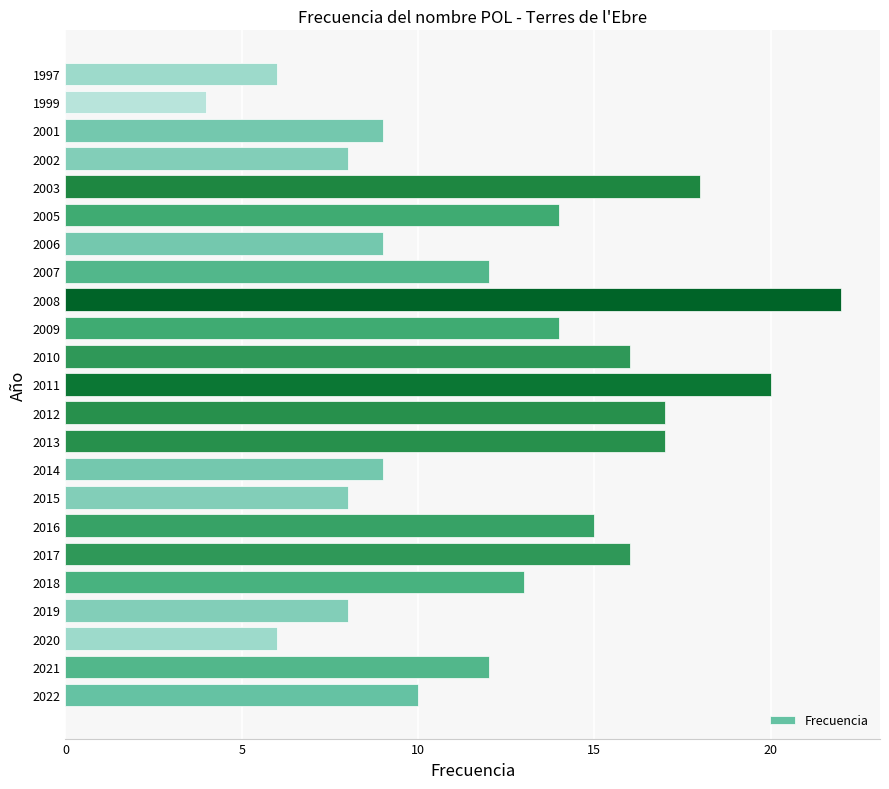

The value at 2011 is 11. True or false?

False